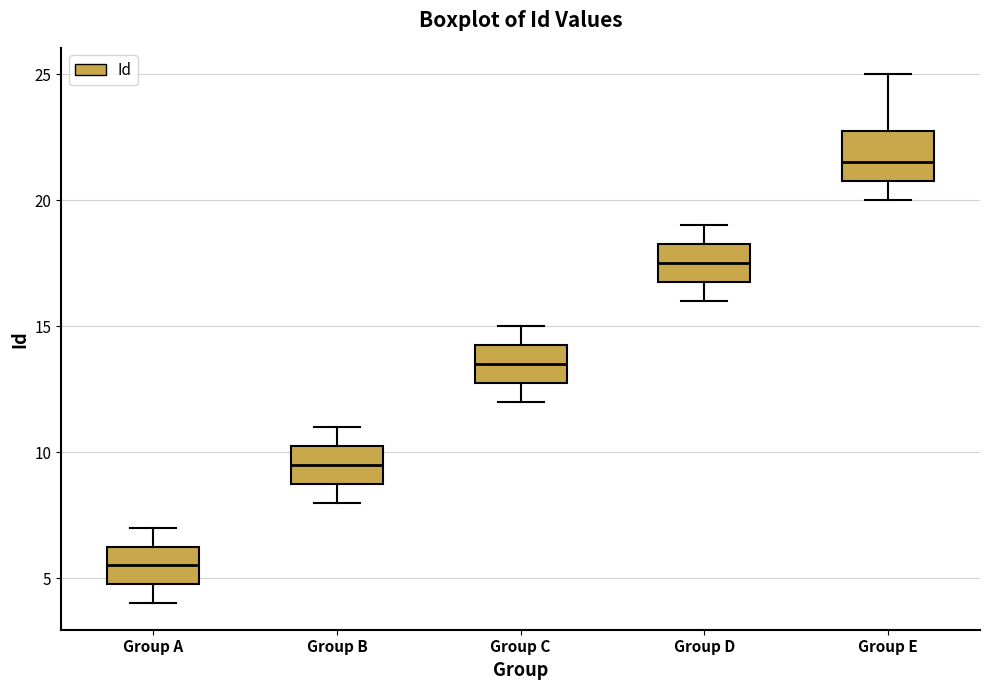

Reading left to right, transcribe this box plot: for each box, give where its median line is, the range the box spans, and where its two whiskers end, as read against the y-axis. The values are not printed on the chart, so give them approximately, as read against the axis.

Group A: median 5.5, box 5.0 to 6.5, whiskers 4.0 to 7.0
Group B: median 9.5, box 9.0 to 10.5, whiskers 8.0 to 11.0
Group C: median 13.5, box 13.0 to 14.5, whiskers 12.0 to 15.0
Group D: median 17.5, box 17.0 to 18.5, whiskers 16.0 to 19.0
Group E: median 21.5, box 21.0 to 23.0, whiskers 20.0 to 25.0